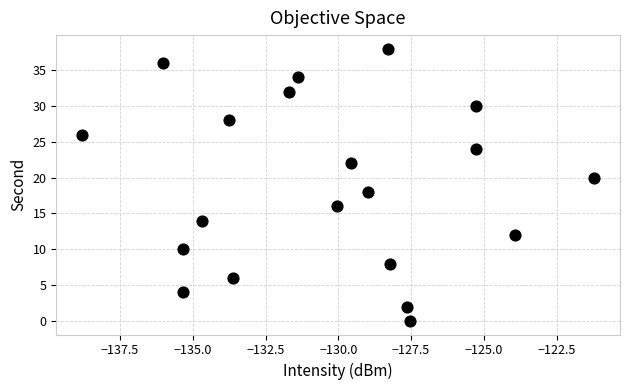

What is the range of Y values (max minus min)?

38